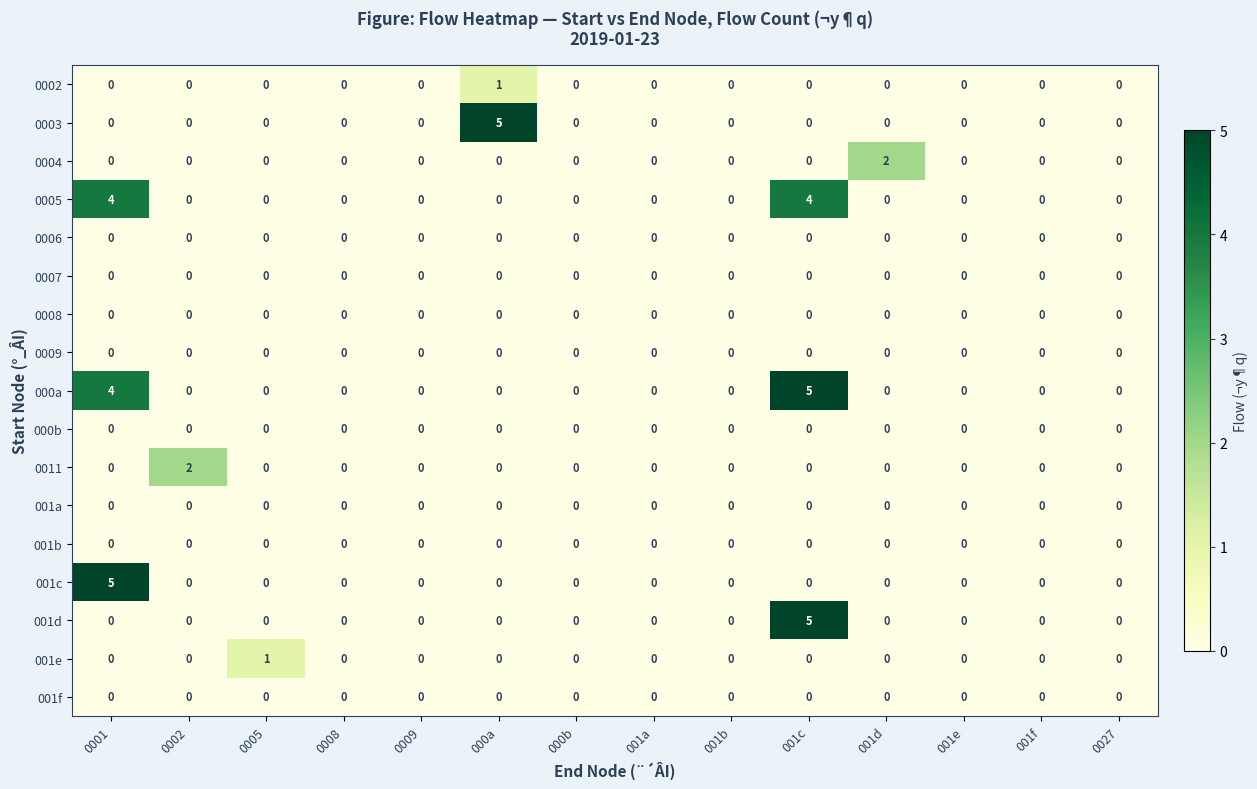

What is the maximum value shown in the chart?

5